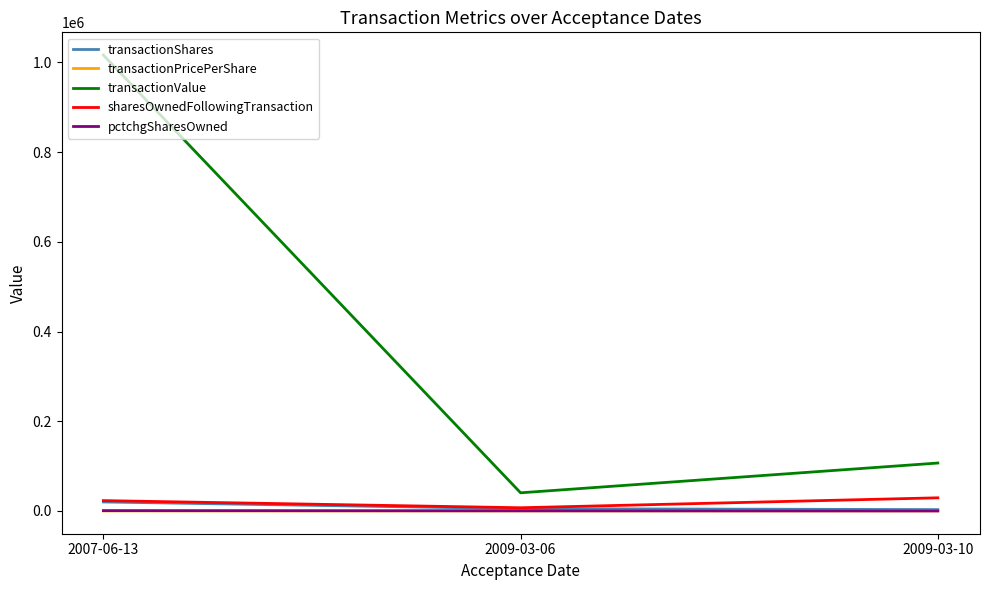

Is it true that pctchgSharesOwned equals 237.0 at 2009-03-06?

True